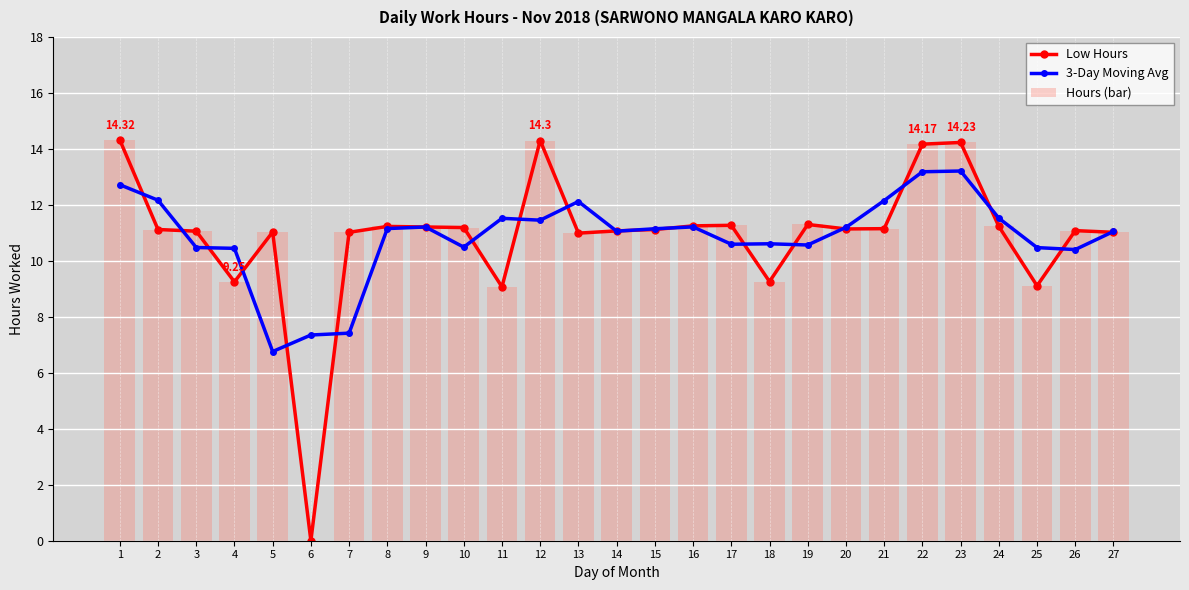

At how many categories does at least one series exceed 11?

23